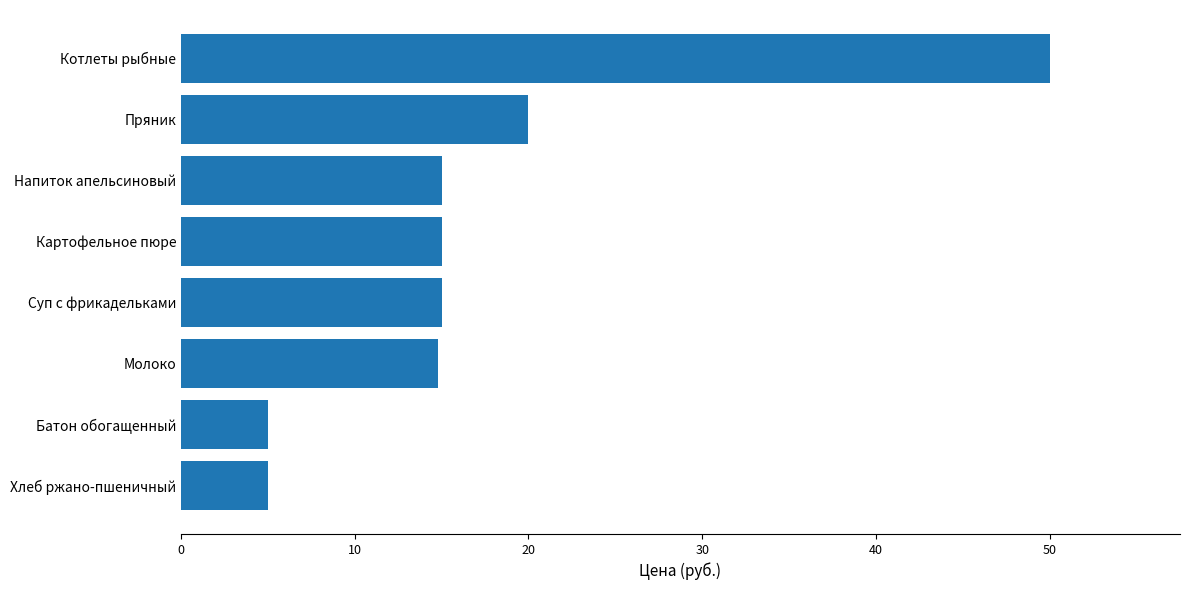

What is the sum of all values?

139.8